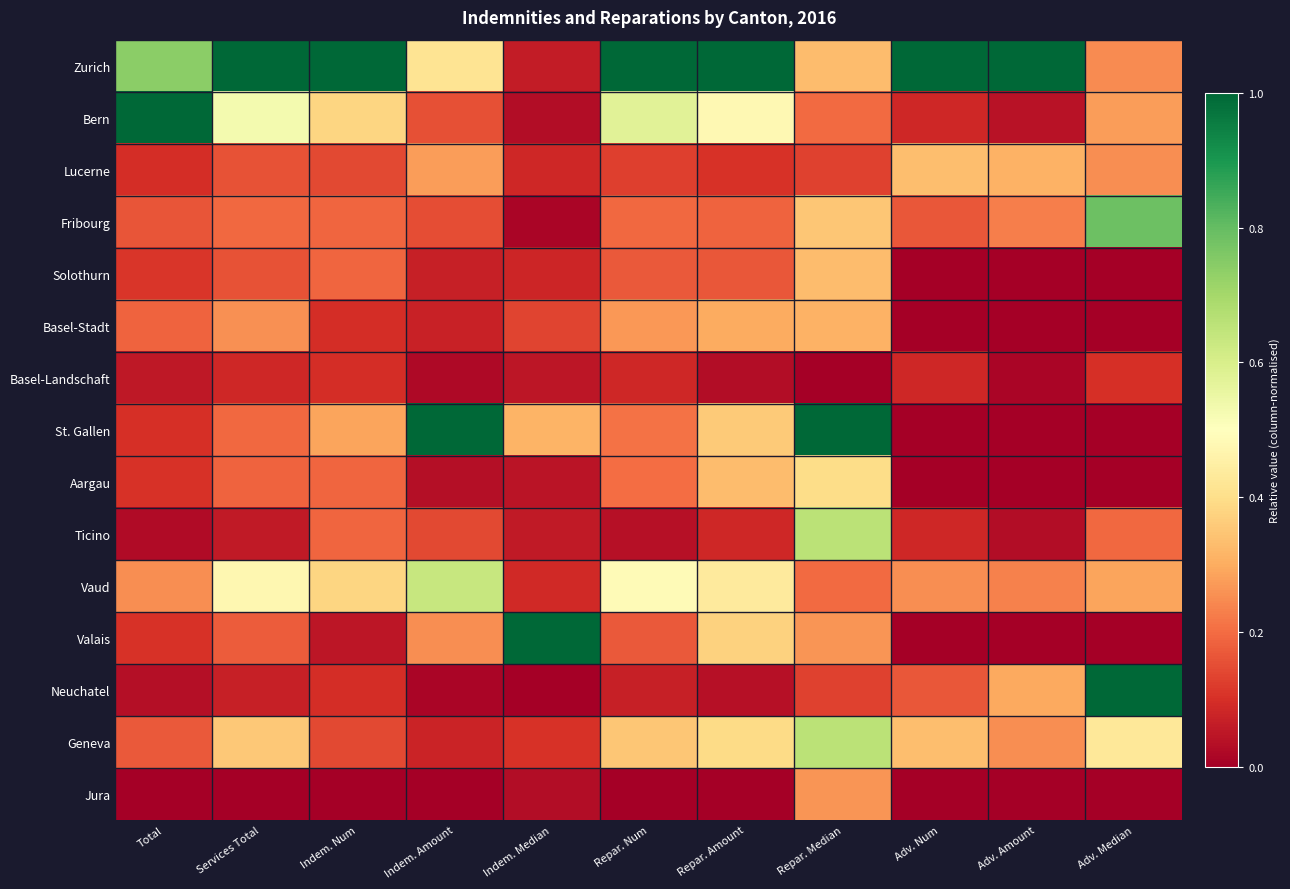

List the series in order of their peak value, highest first.

Zurich, Bern, St. Gallen, Valais, Neuchatel, Fribourg, Ticino, Geneva, Vaud, Aargau, Lucerne, Solothurn, Basel-Stadt, Jura, Basel-Landschaft